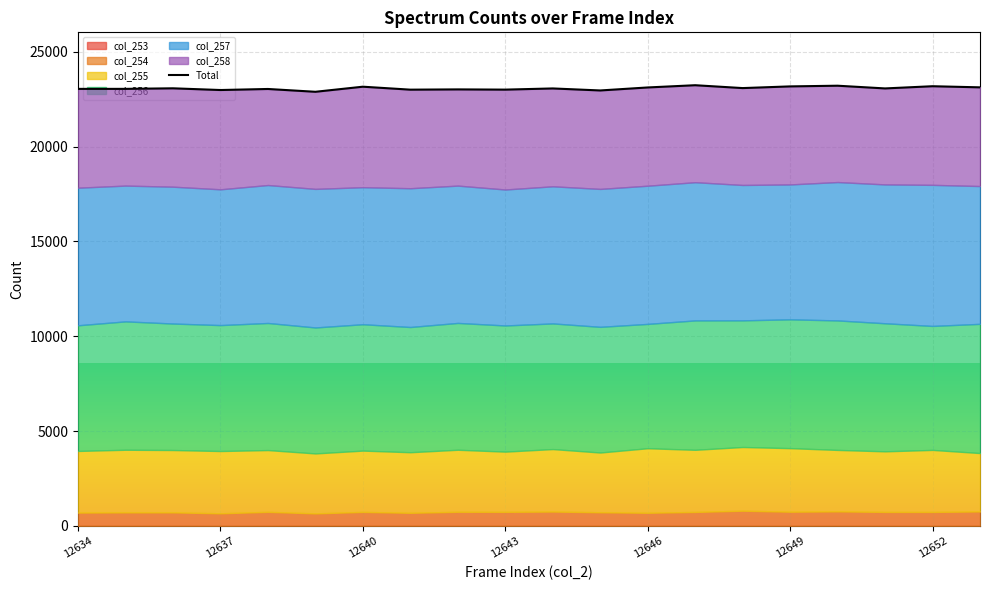

The chart shows a value of 8478 at 19. True or false?

False